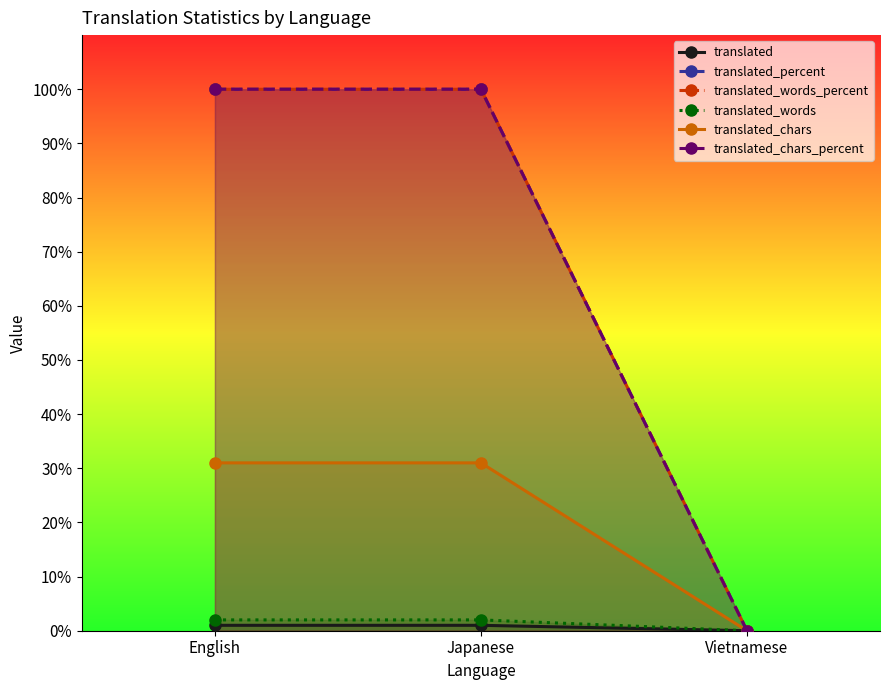

What is the sum of the translated_percent values at Vietnamese and English?

100